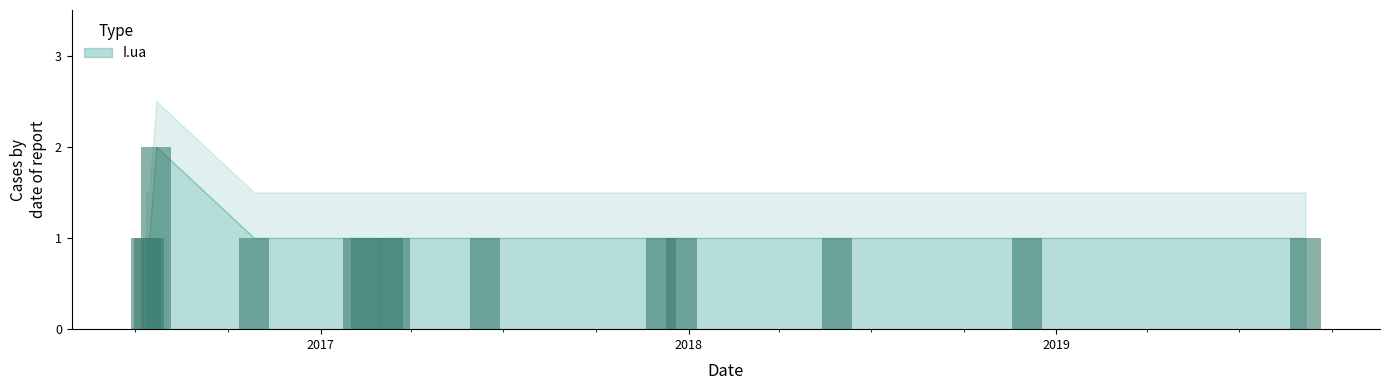

Reading right to left, list all the values displayed in this chart.

1	1	1	1	1	1	1	1	1	1	1	2	1	1